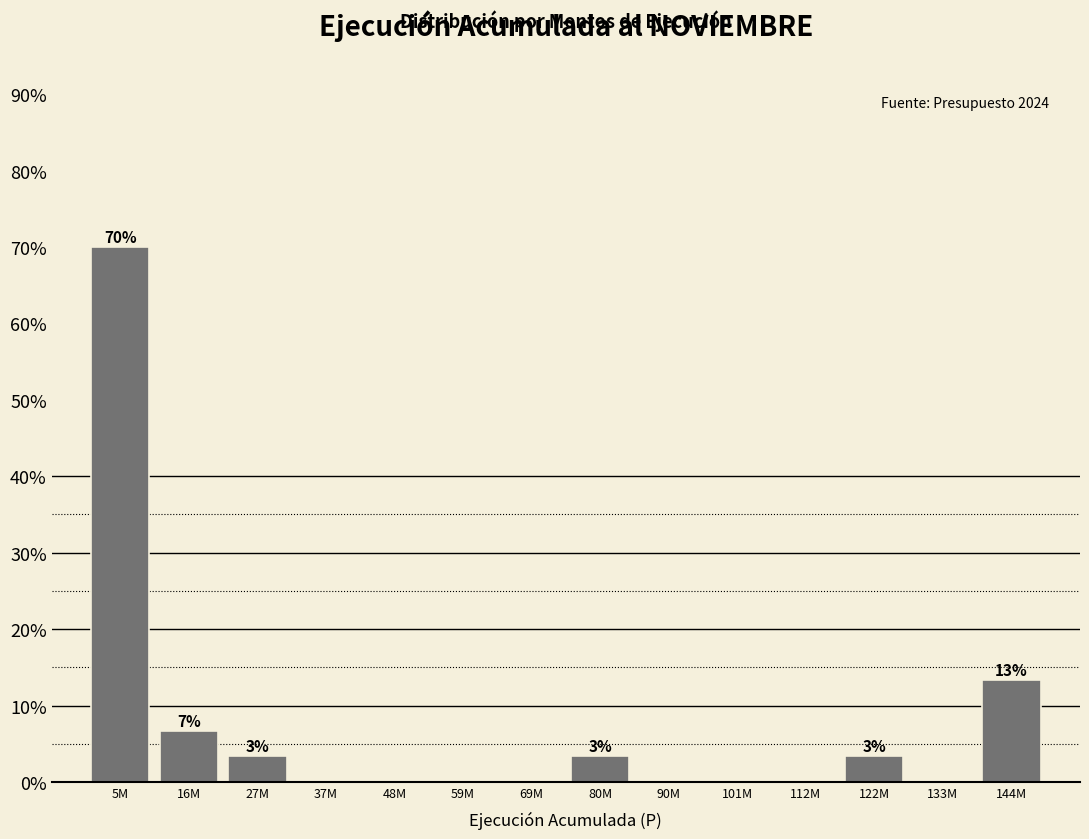

Reading right to left, what are all the values shown in this chart?

144M=13.3	133M=0.0	122M=3.3	112M=0.0	101M=0.0	90M=0.0	80M=3.3	69M=0.0	59M=0.0	48M=0.0	37M=0.0	27M=3.3	16M=6.7	5M=70.0